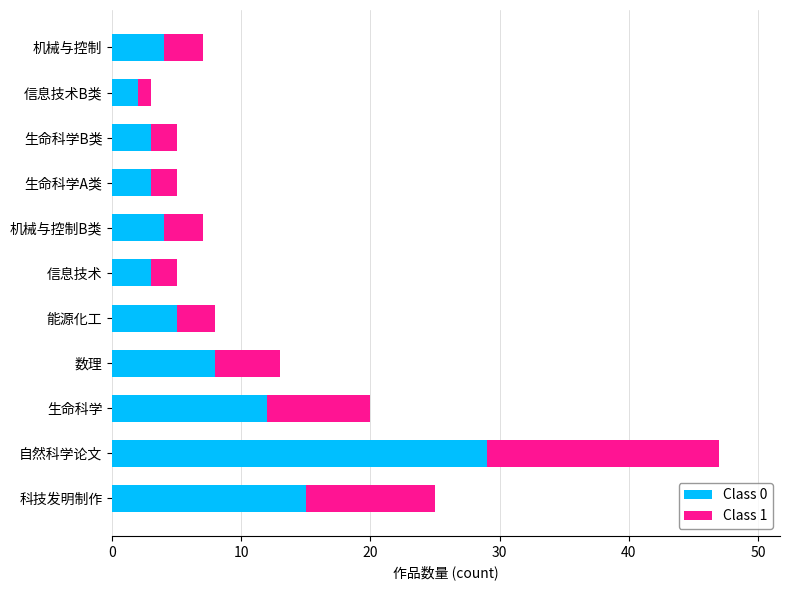

Count the number of categories in the chart.

11